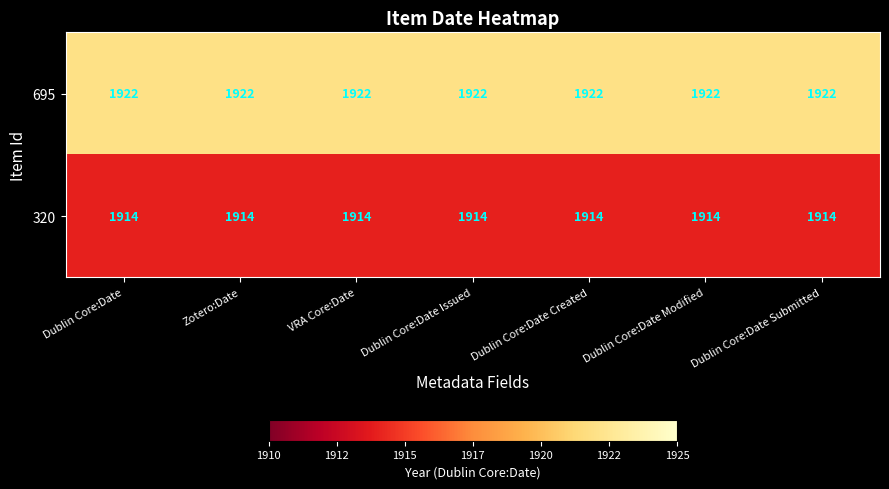

Rank the series by their maximum value, from lowest to highest.

320, 695